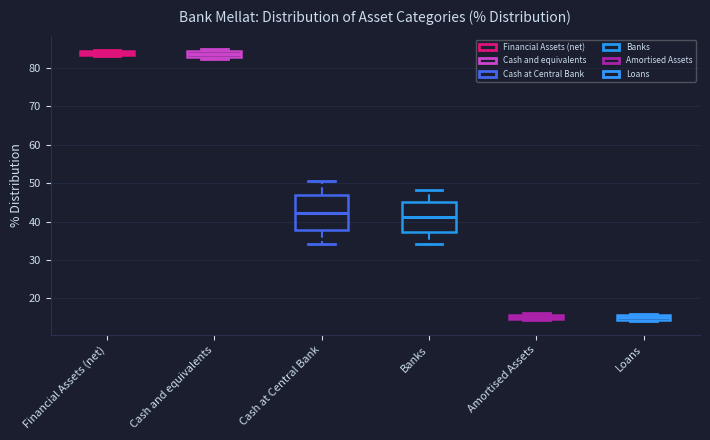

Where is the upper edge of the box for Loans on the y-axis? The values are not printed on the chart, so give them approximately, as read against the axis.

16